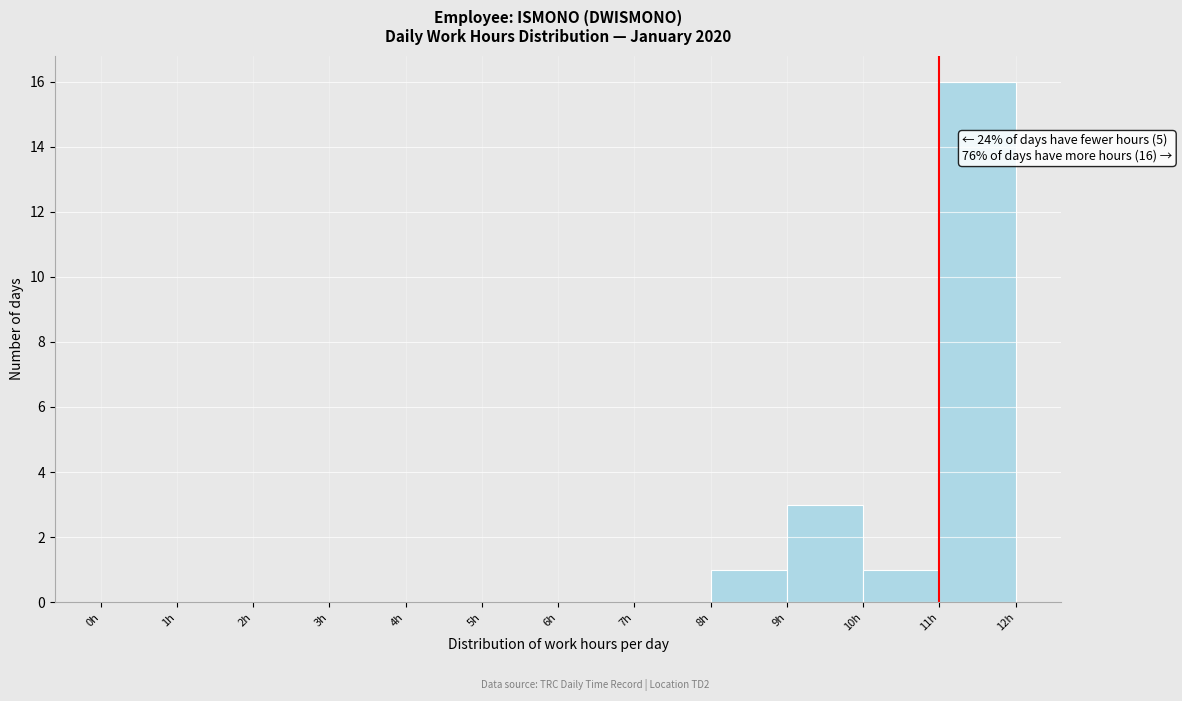

Over which range of the x-axis is the bar tallest?

11 to 12